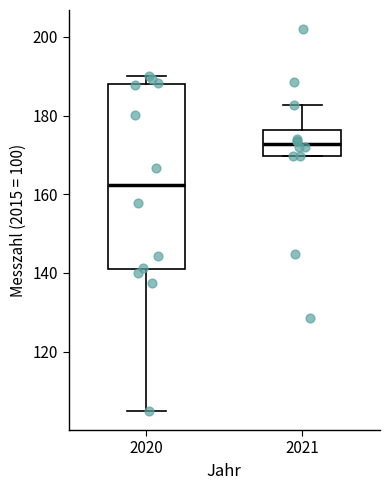

Reading left to right, read every box against the y-axis: the position of its median line, the range the box covers, and the ends of its whiskers. The values are not printed on the chart, so give them approximately, as read against the axis.

2020: median 162, box 140 to 188, whiskers 104 to 190
2021: median 172, box 170 to 176, whiskers 170 to 182